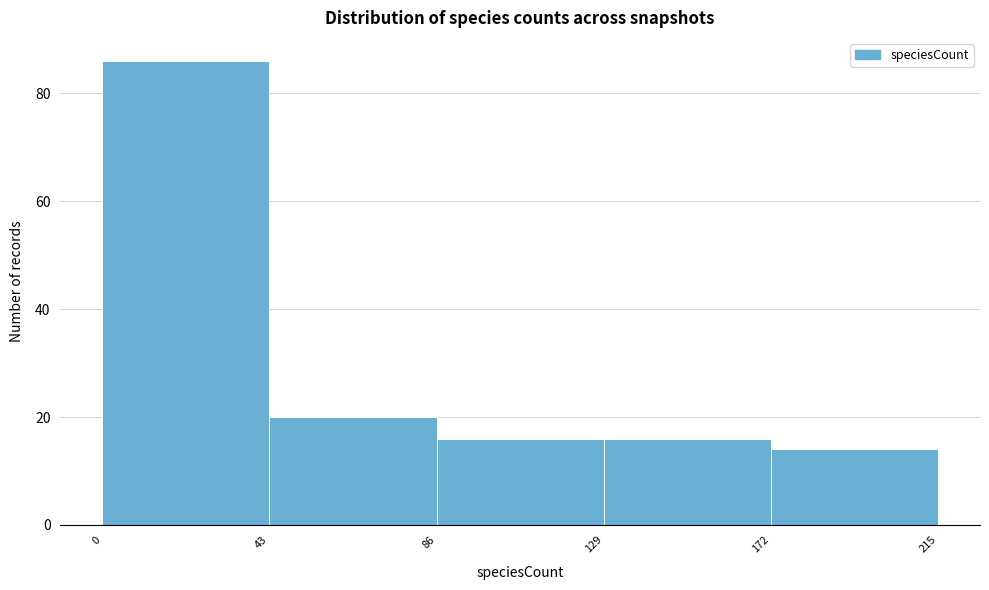

What is the height of the bar covering 86 to 129 on the x-axis? The values are not printed on the chart, so give them approximately, as read against the axis.

16